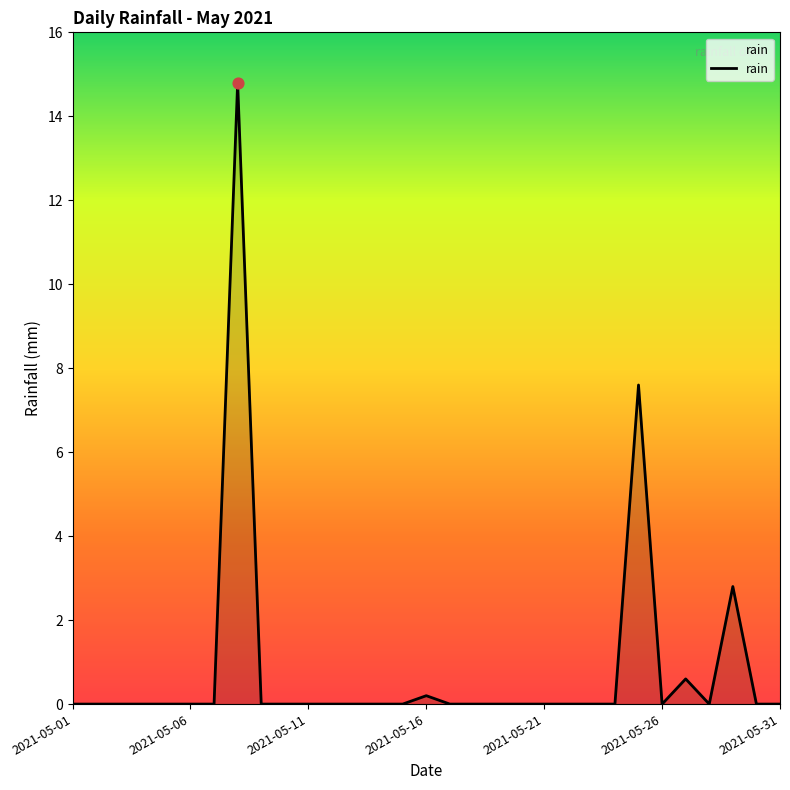

What is the greatest value displayed?

14.8